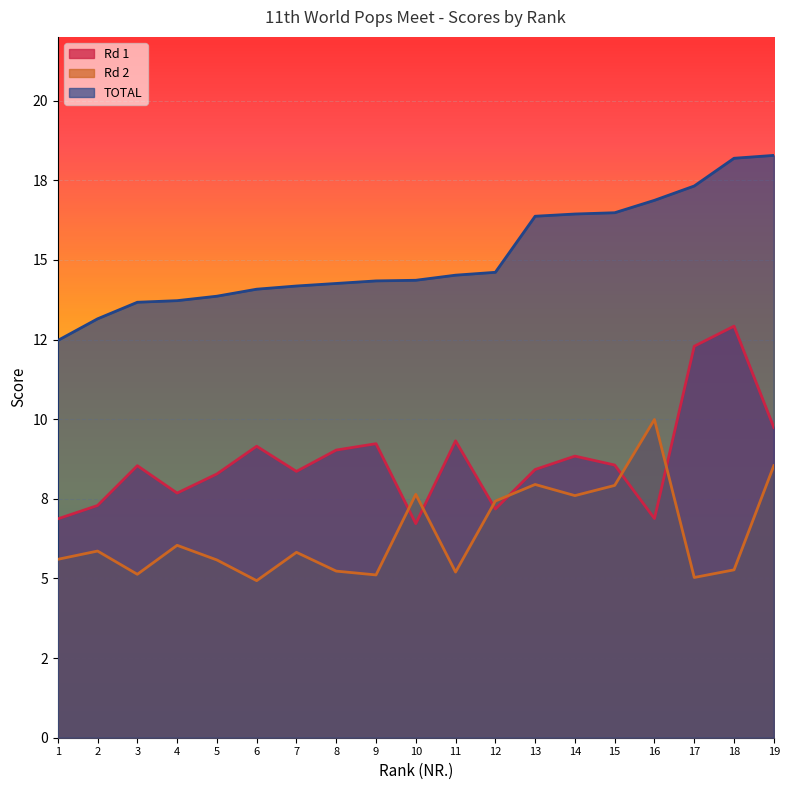

What are all the series names shown in the legend?

Rd 1, Rd 2, TOTAL